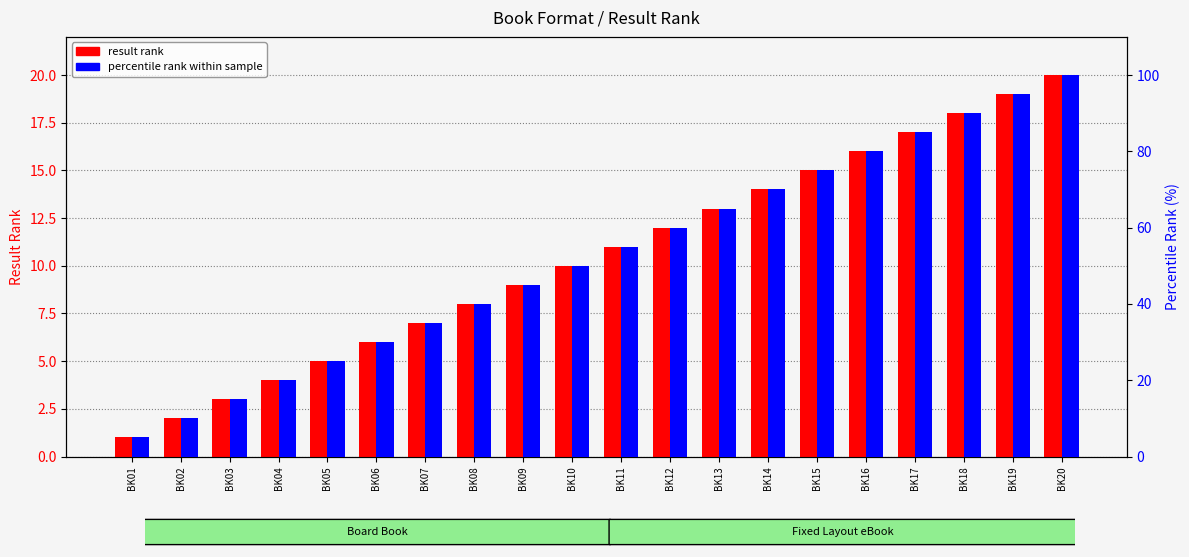

Between BK04 and BK19, which series saw the biggest shift?

percentile rank within sample